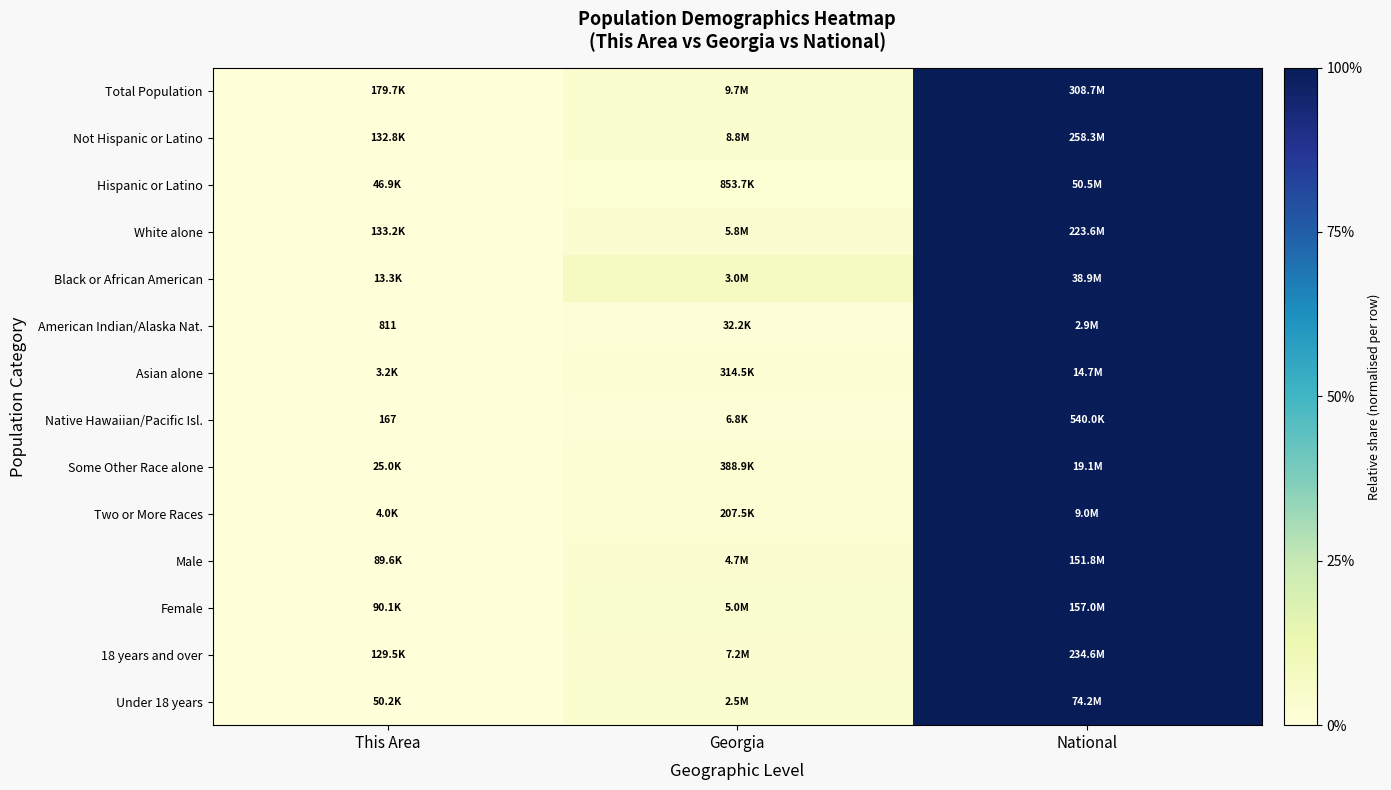

At how many categories does at least one series exceed 0?

3